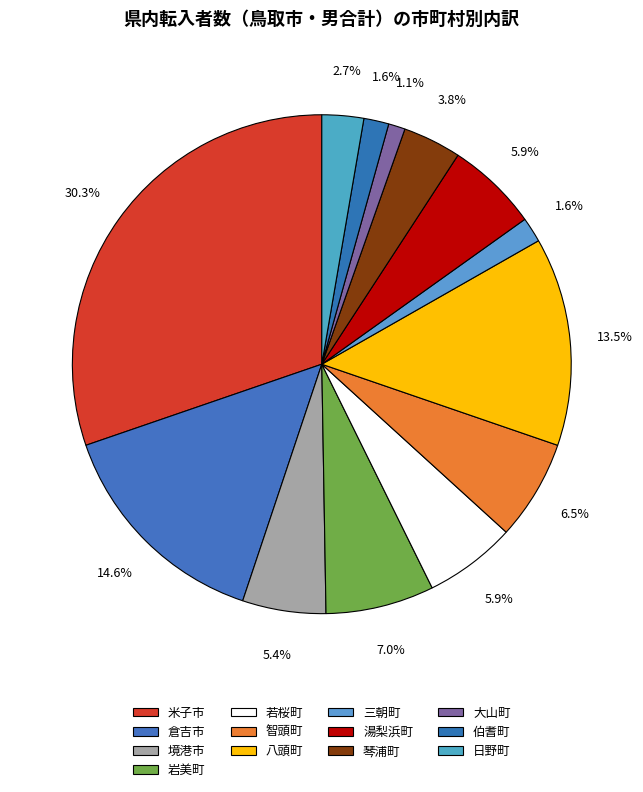

Count the number of slices in the pie.

13